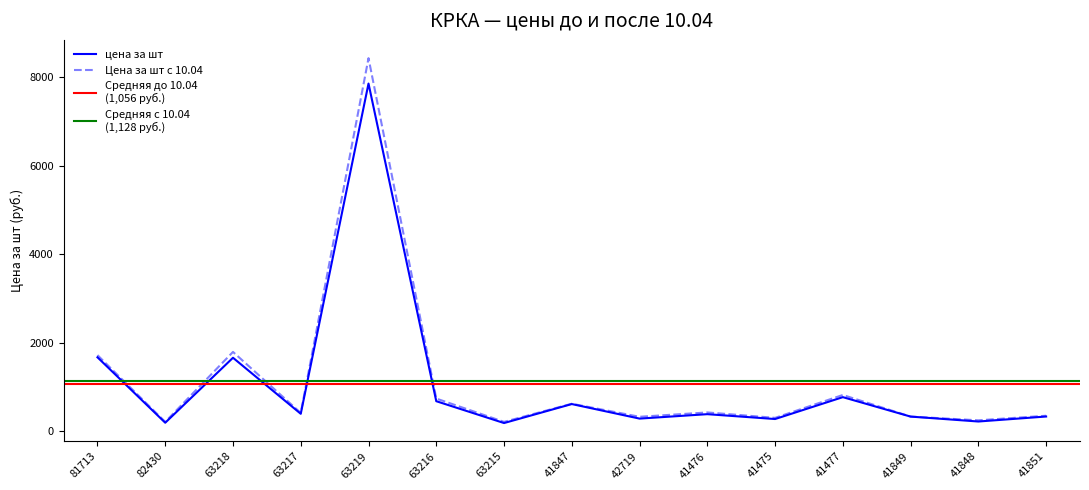

Reading right to left, transcribe all the data shown in this chart.

цена за шт: 331.7	219.0	330.1	769.2	274.9	384.6	284.8	613.2	184.3	677.7	7852.7	393.2	1659.0	191.4	1669.3
Цена за шт с 10.04: 349.1	246.0	330.1	818.3	301.1	423.9	325.7	620.3	210.7	737.4	8426.8	412.6	1790.7	210.7	1718.4